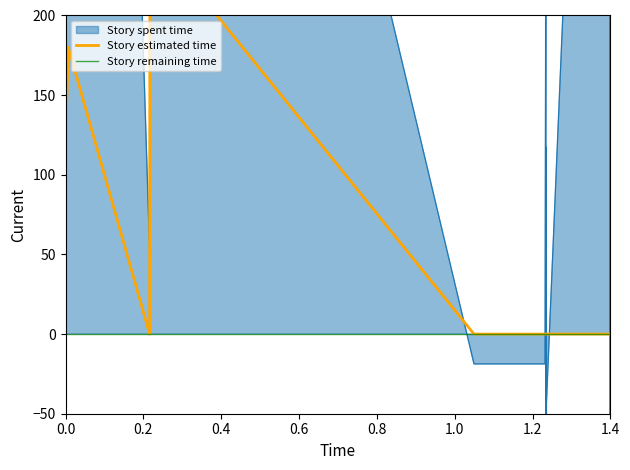

True or false: Story remaining time and Story estimated time cross at least once.

False